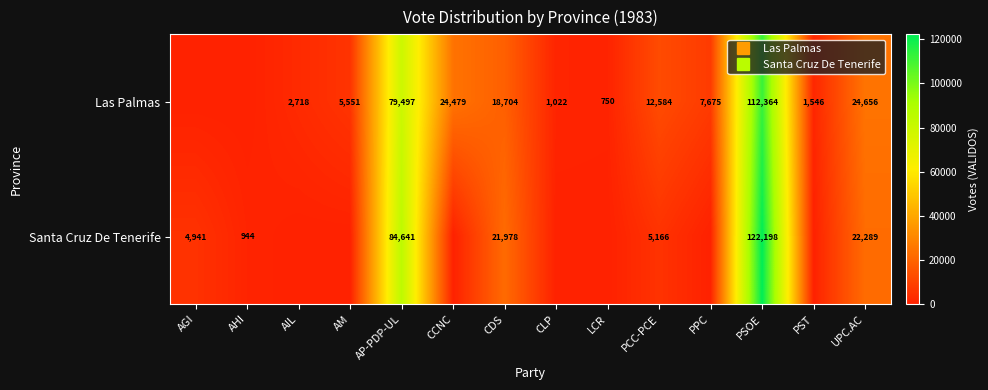

At which label does Santa Cruz De Tenerife first exceed 944?

AGI